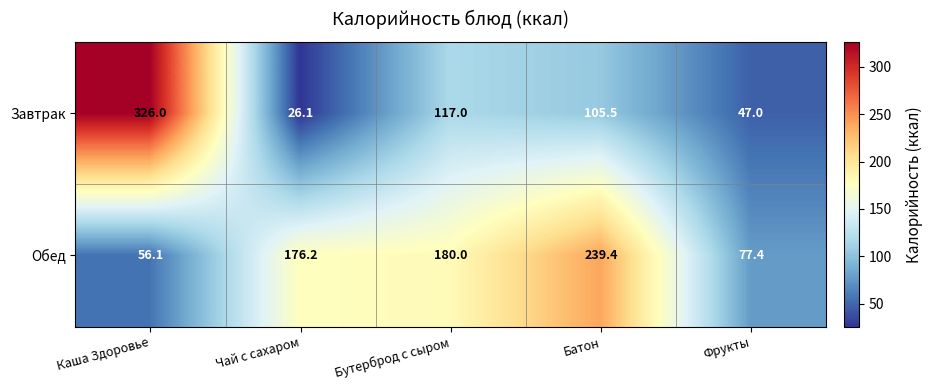

Reading right to left, list all the values displayed in this chart.

Завтрак: 47.0	105.5	117.0	26.1	326.0
Обед: 77.4	239.4	180.0	176.2	56.1